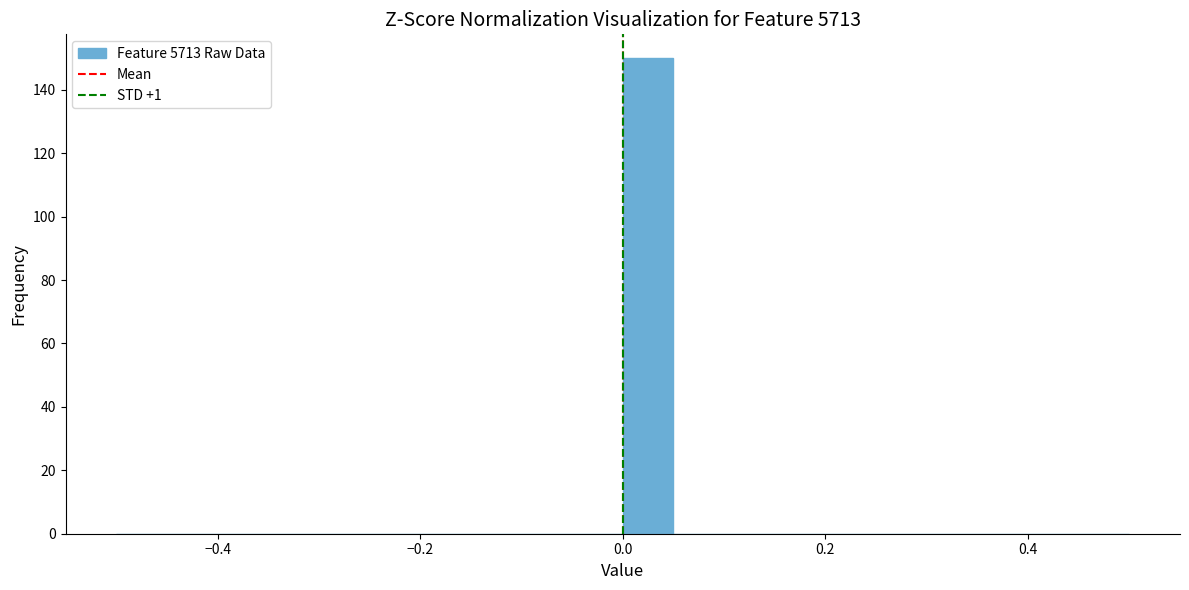

Around what value on the x-axis is the tallest bar? Give the approximate position of its centre, as read against the axis.

0.02